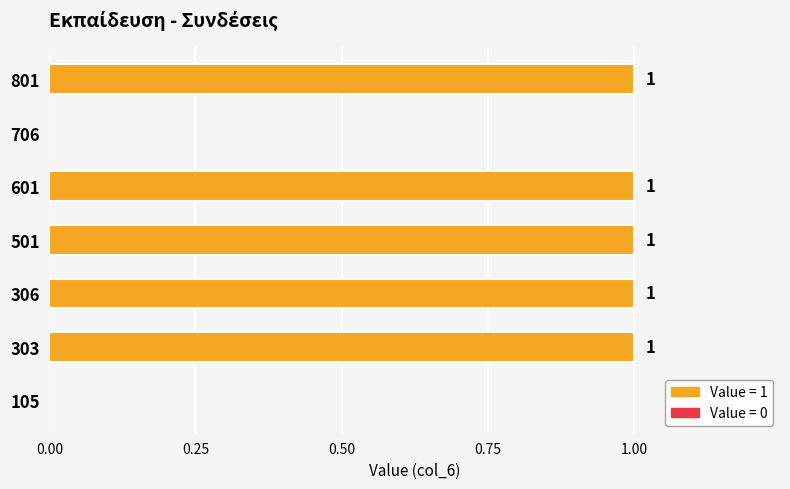

True or false: the data shows 2 at 601.

False